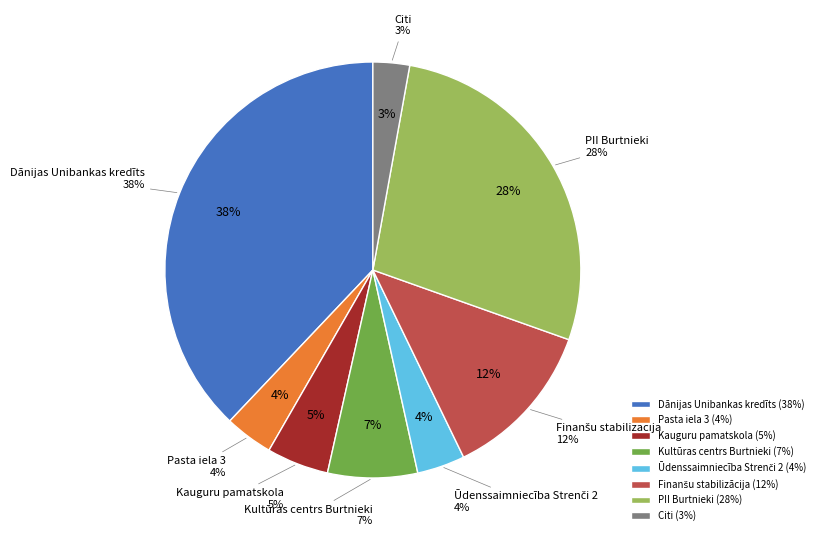

Is there any slice that represents more than half of the pie?

No